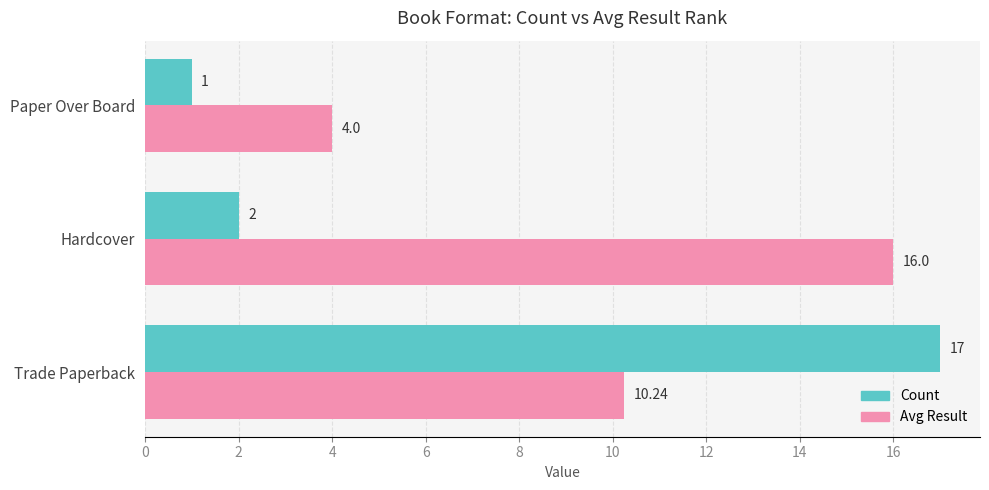

Which series has the largest total across all categories?

Avg Result